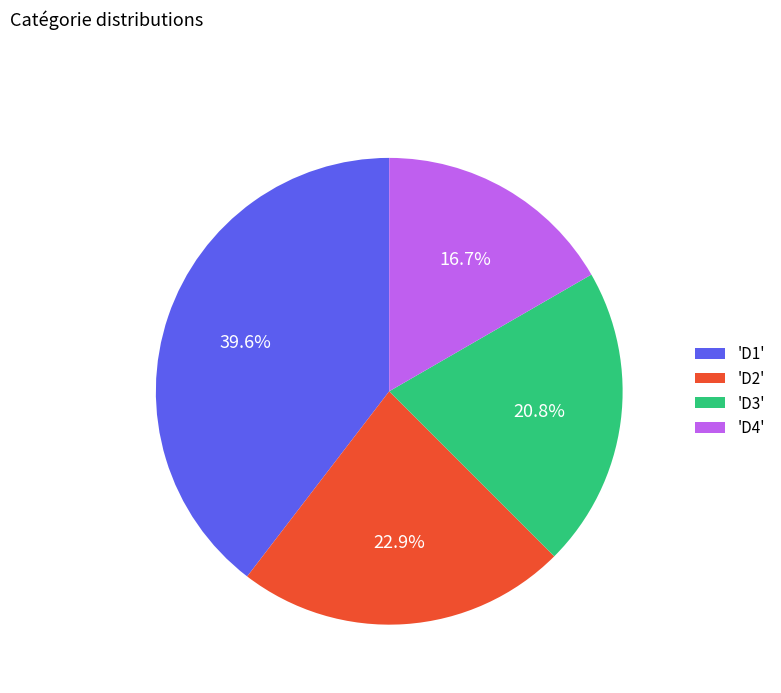

Is there a majority slice in this chart?

No